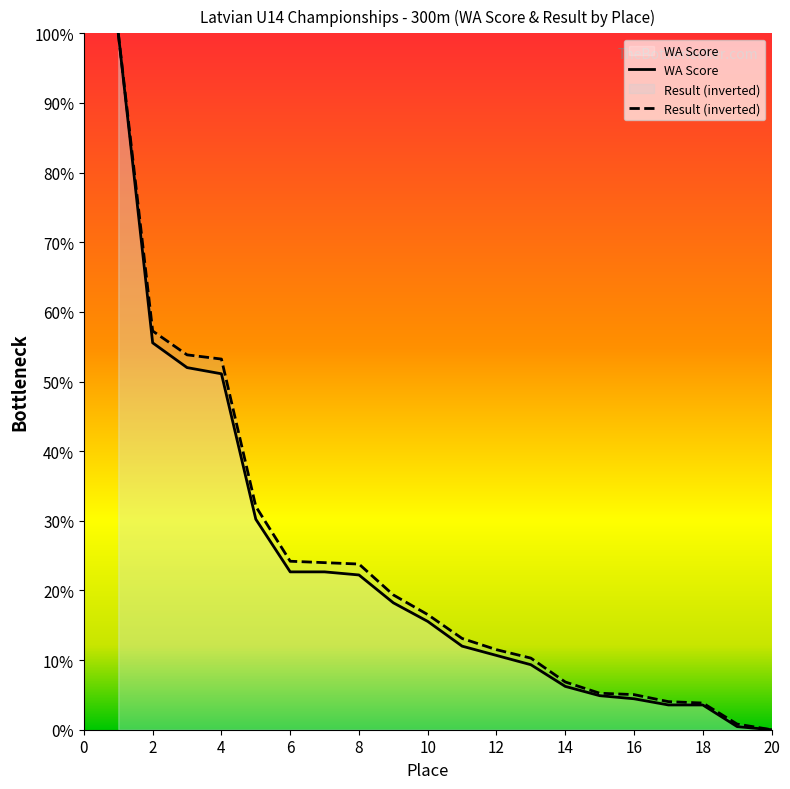

Reading left to right, extract all data points from this chart.

Result: 100.0	57.3	53.8	53.2	32.1	24.2	24.0	23.8	19.4	16.5	13.1	11.5	10.3	6.9	5.2	5.0	4.0	3.8	0.8	0.0
WA Score: 100.0	55.6	52.0	51.1	30.2	22.7	22.7	22.2	18.2	15.6	12.0	10.7	9.3	6.2	4.9	4.4	3.6	3.6	0.4	0.0